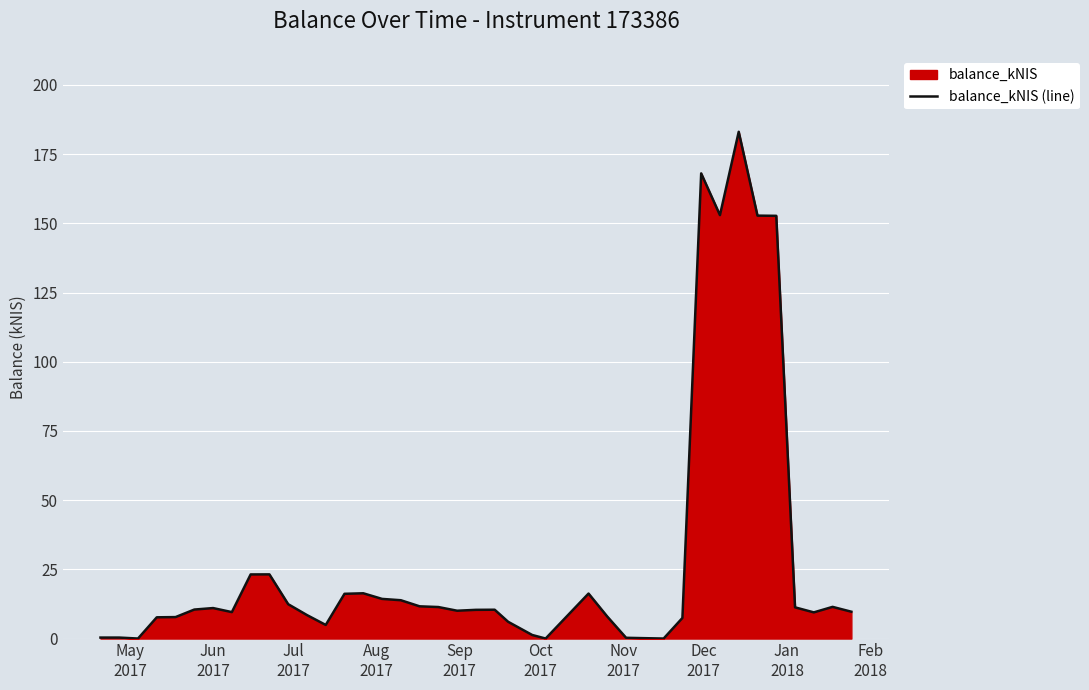

What is the greatest value displayed?

183.1